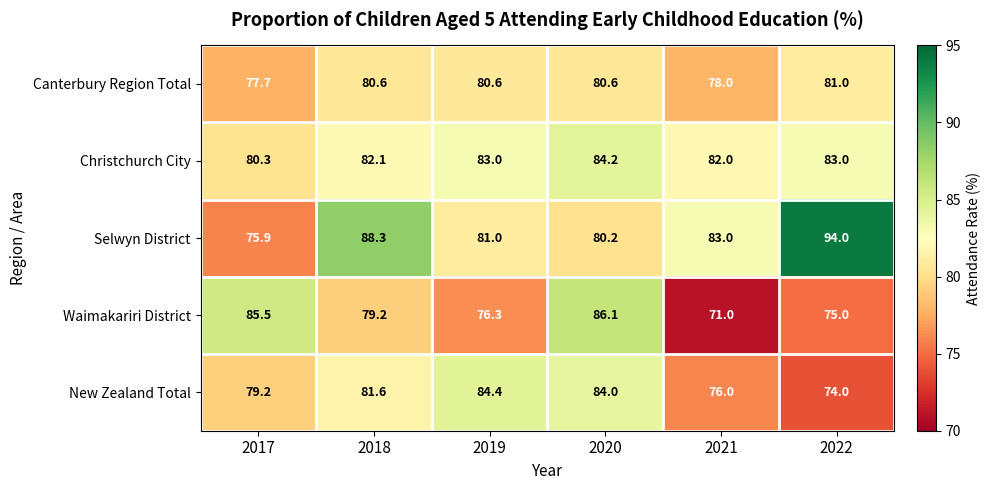

What is the greatest value displayed?

94.0